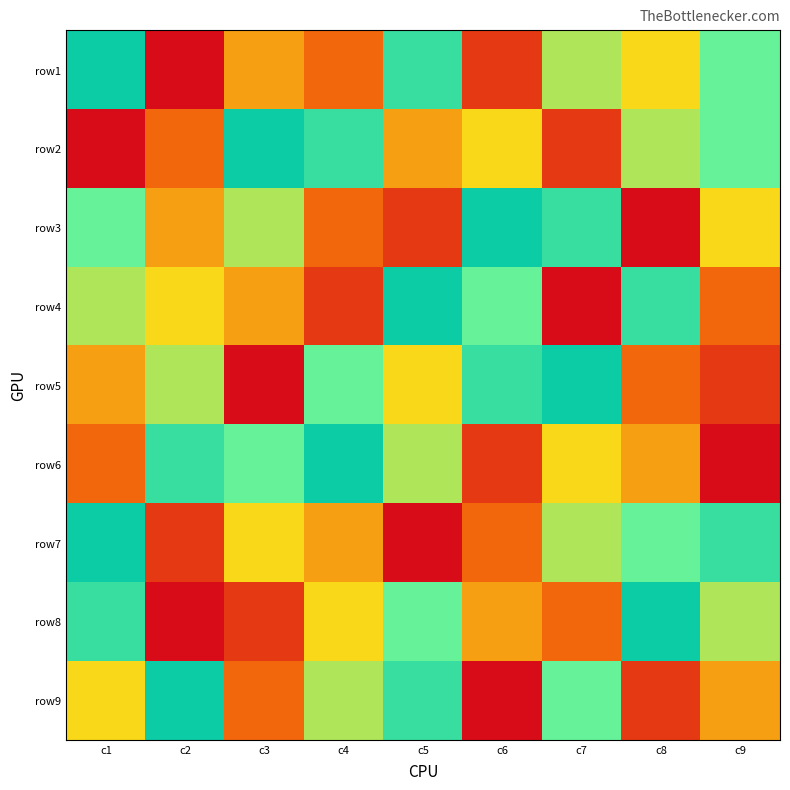

Reading right to left, extract all data points from this chart.

row1: c9=7	c8=5	c7=6	c6=2	c5=8	c4=3	c3=4	c2=1	c1=9
row2: c9=7	c8=6	c7=2	c6=5	c5=4	c4=8	c3=9	c2=3	c1=1
row3: c9=5	c8=1	c7=8	c6=9	c5=2	c4=3	c3=6	c2=4	c1=7
row4: c9=3	c8=8	c7=1	c6=7	c5=9	c4=2	c3=4	c2=5	c1=6
row5: c9=2	c8=3	c7=9	c6=8	c5=5	c4=7	c3=1	c2=6	c1=4
row6: c9=1	c8=4	c7=5	c6=2	c5=6	c4=9	c3=7	c2=8	c1=3
row7: c9=8	c8=7	c7=6	c6=3	c5=1	c4=4	c3=5	c2=2	c1=9
row8: c9=6	c8=9	c7=3	c6=4	c5=7	c4=5	c3=2	c2=1	c1=8
row9: c9=4	c8=2	c7=7	c6=1	c5=8	c4=6	c3=3	c2=9	c1=5